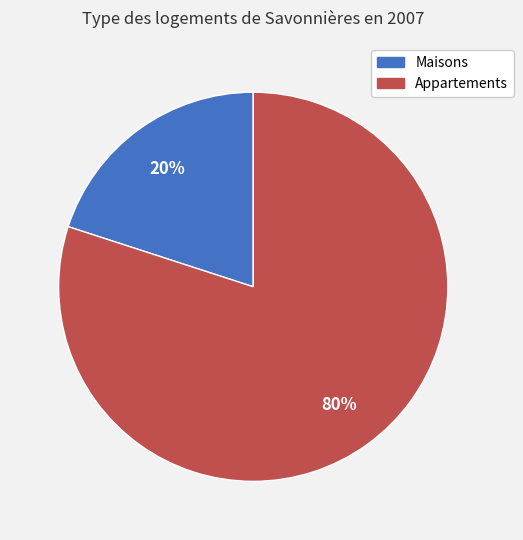

To the nearest percent, what is the average slice percentage?

50%